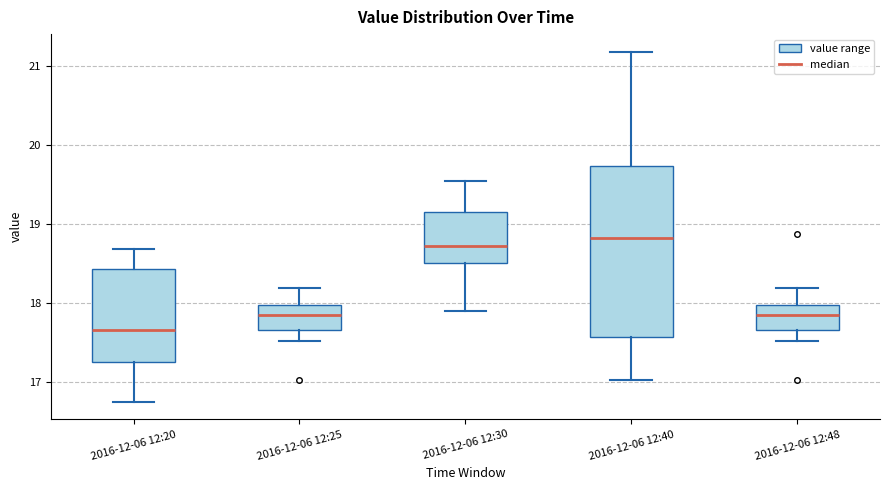

Reading left to right, read every box against the y-axis: the position of its median line, the range the box covers, and the ends of its whiskers. The values are not printed on the chart, so give them approximately, as read against the axis.

2016-12-06 12:20: median 17.7, box 17.3 to 18.4, whiskers 16.8 to 18.7
2016-12-06 12:25: median 17.9, box 17.7 to 18.0, whiskers 17.5 to 18.2
2016-12-06 12:30: median 18.7, box 18.5 to 19.2, whiskers 17.9 to 19.5
2016-12-06 12:40: median 18.8, box 17.6 to 19.7, whiskers 17.0 to 21.2
2016-12-06 12:48: median 17.9, box 17.7 to 18.0, whiskers 17.5 to 18.2